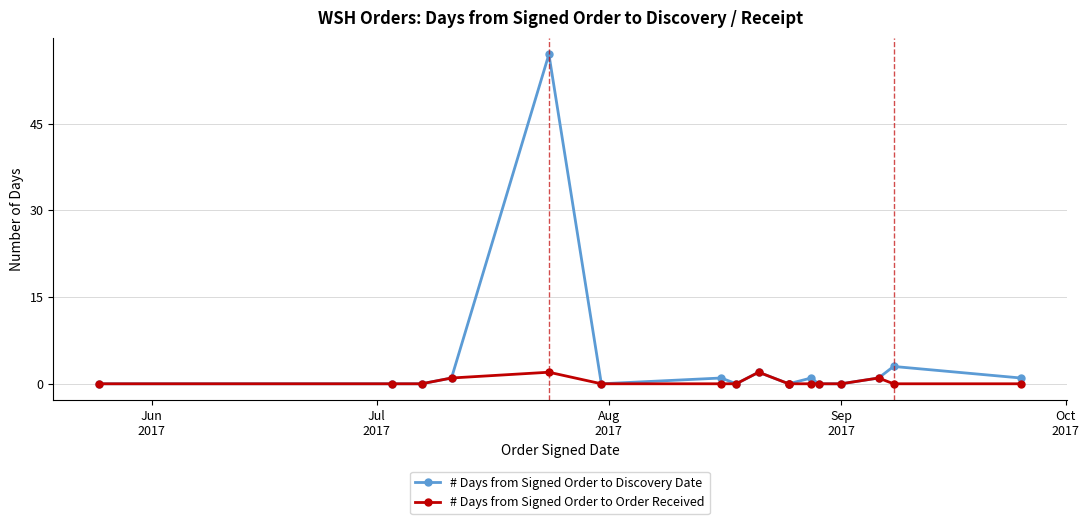

The # Days from Signed Order to Order Received series shows -1 at 5. True or false?

False